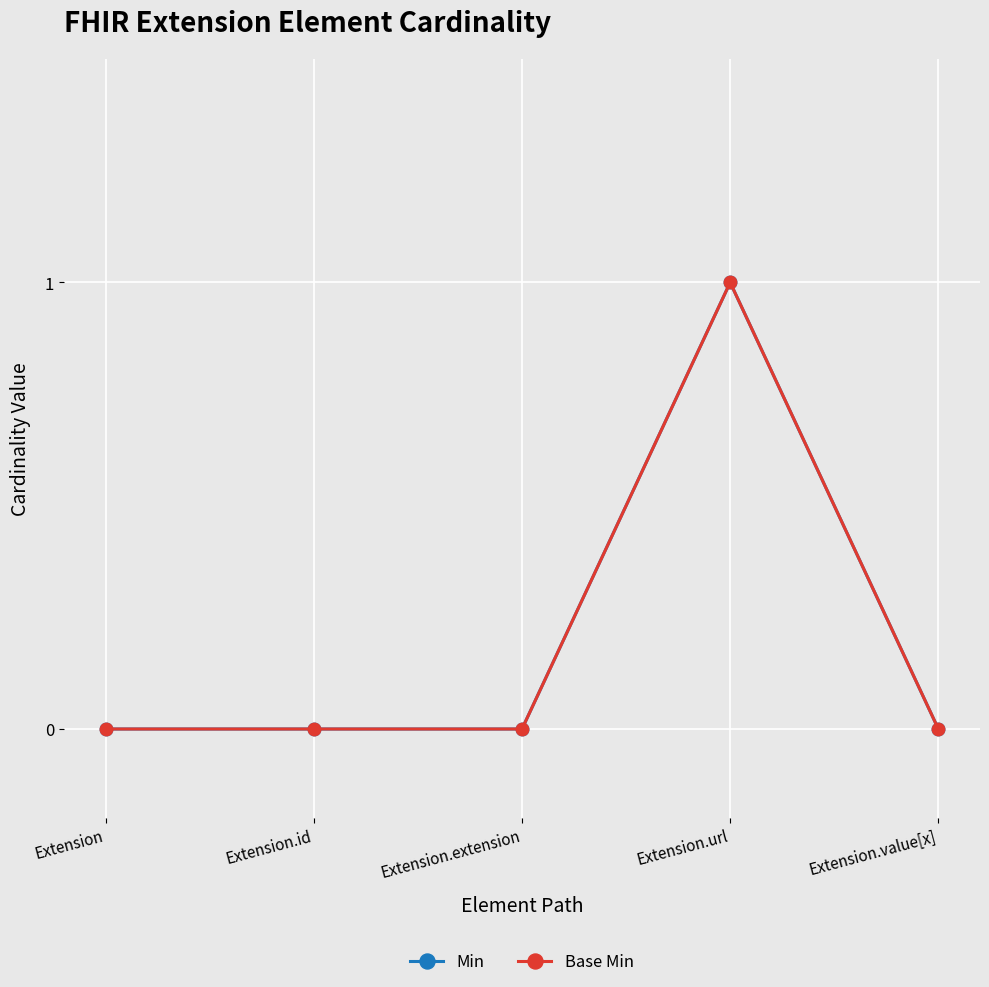

What is the sum of the Base Min values at Extension.url and Extension?

1